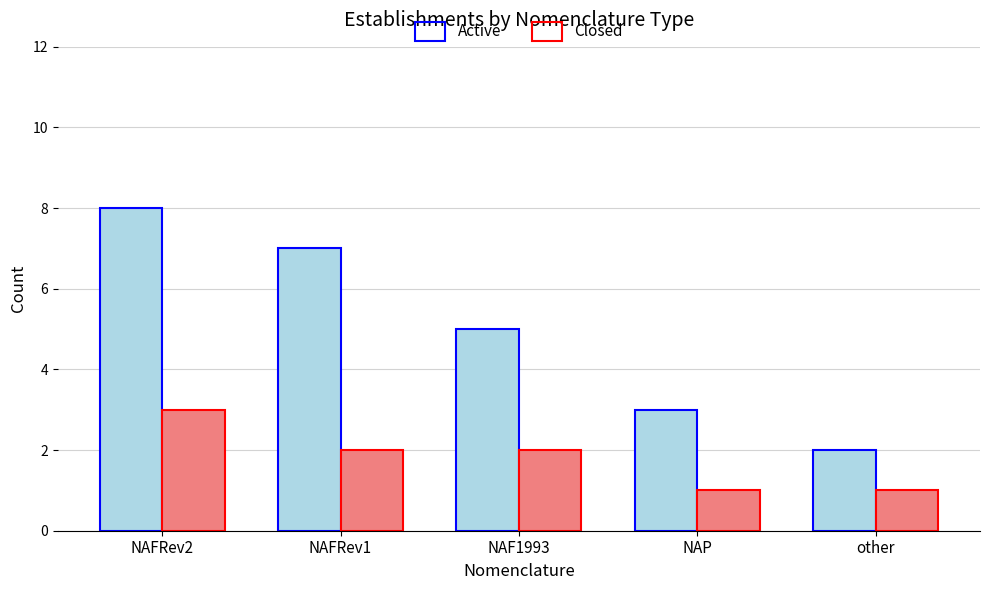

Rank the categories by Active value from highest to lowest.

NAFRev2, NAFRev1, NAF1993, NAP, other